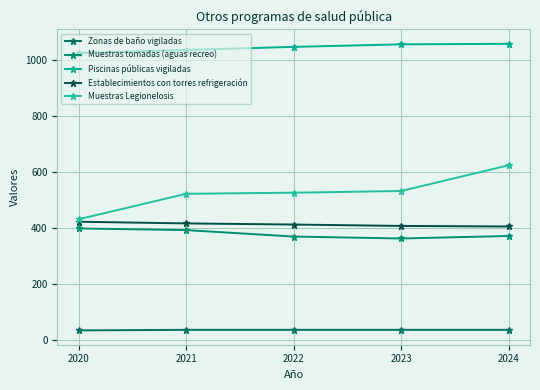

What is the total value across all series at 2022?

2390